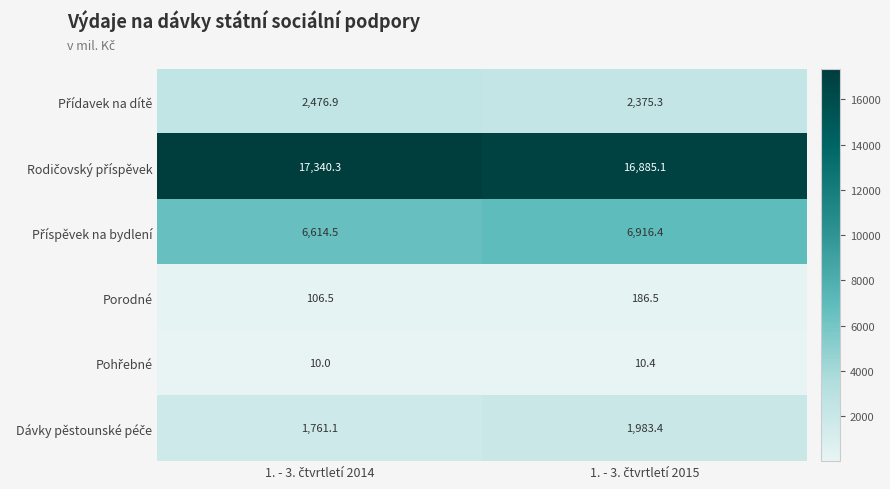

What is the maximum value shown in the chart?

17340.3